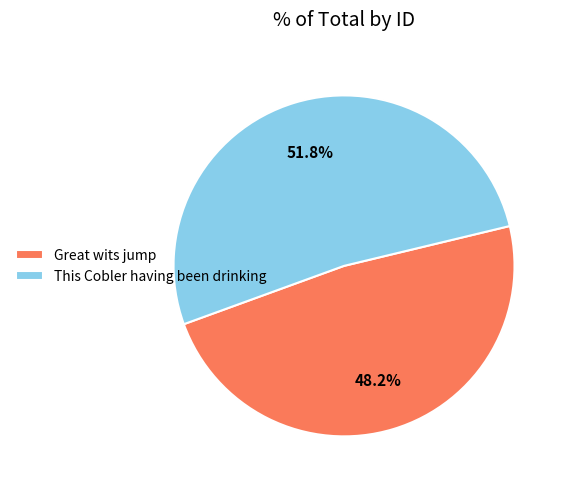

True or false: Great wits jump accounts for 48% of the total.

True